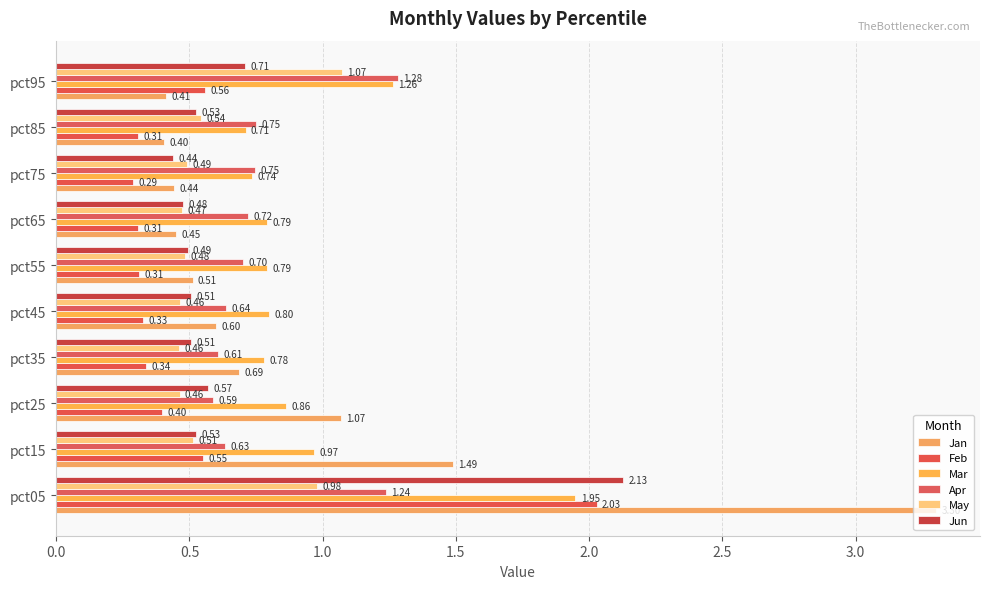

Rank the series by their maximum value, from lowest to highest.

May, Apr, Mar, Feb, Jun, Jan